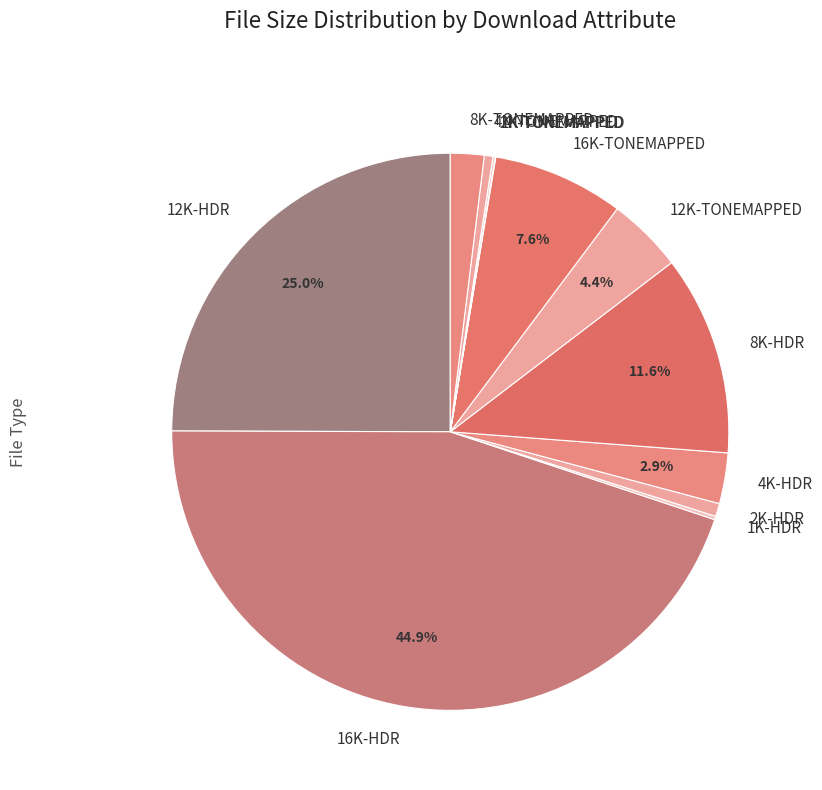

To the nearest percent, what is the difference between the largest and smallest slice percentages?

45%